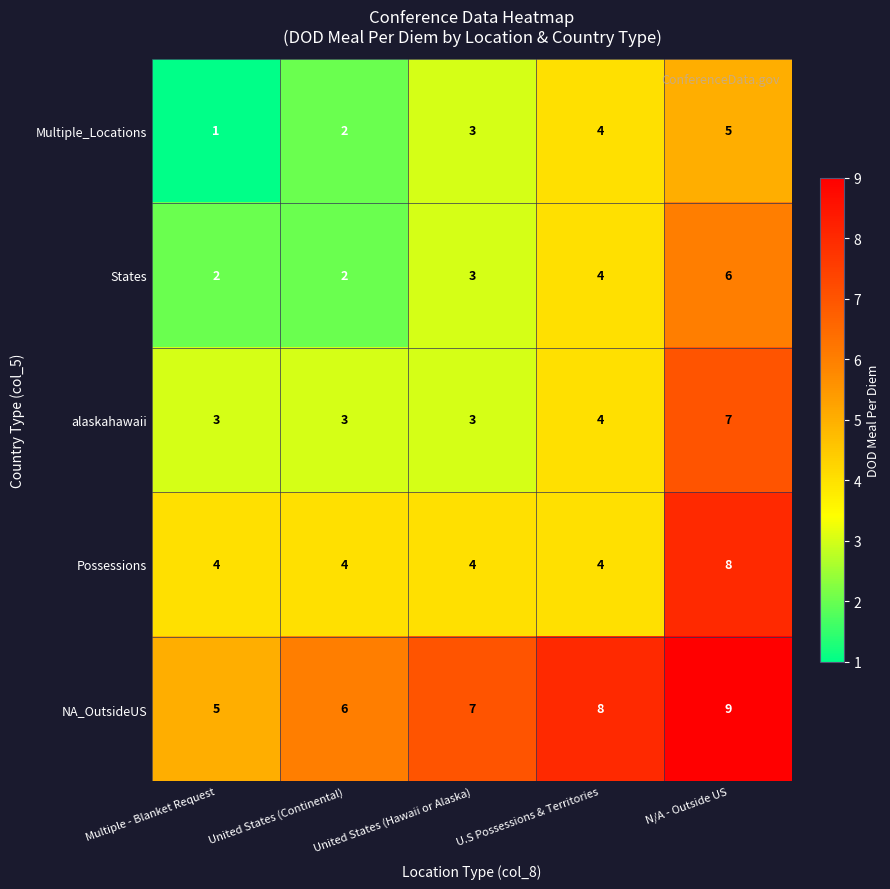

What is the spread (max minus min) of values at U.S Possessions & Territories?

4